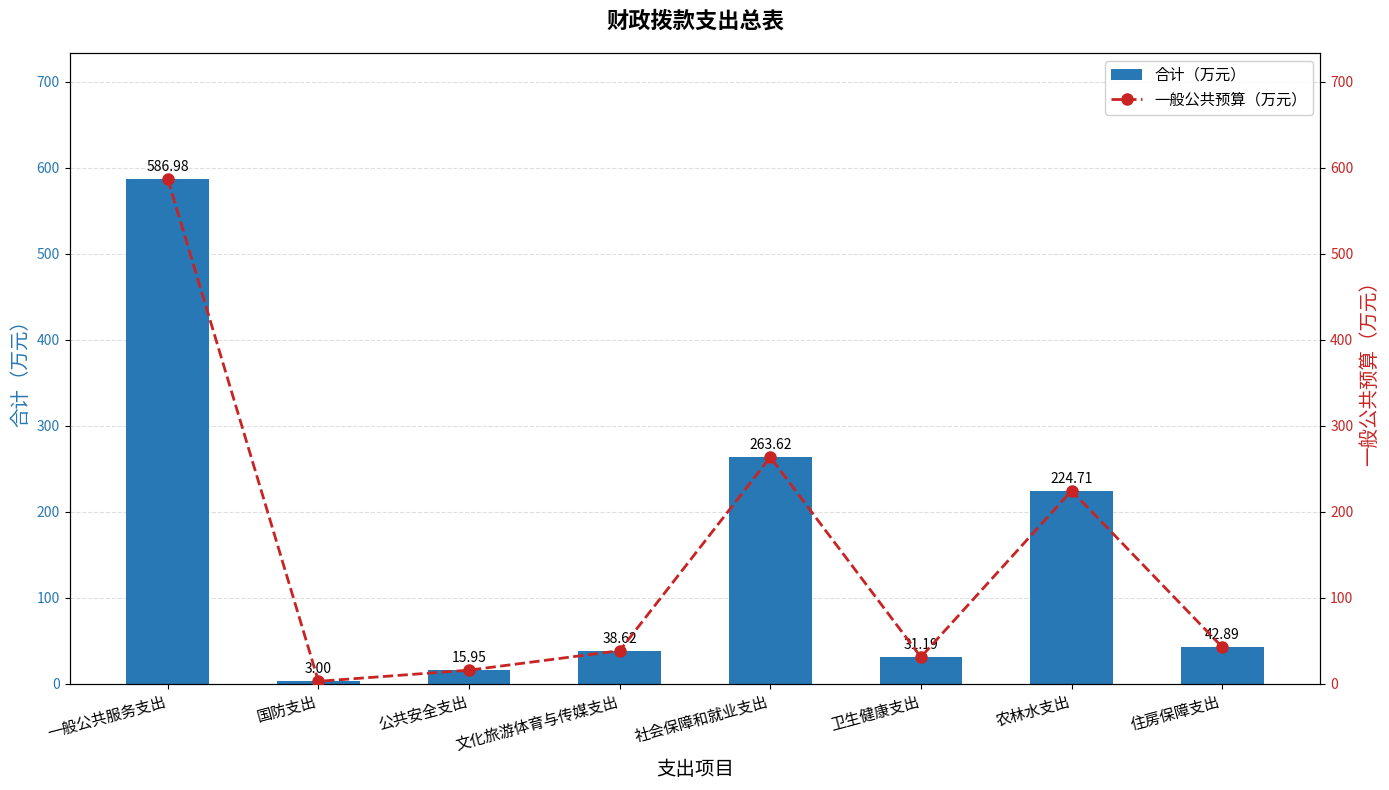

Where does the 一般公共预算（万元） series first go above 42?

一般公共服务支出